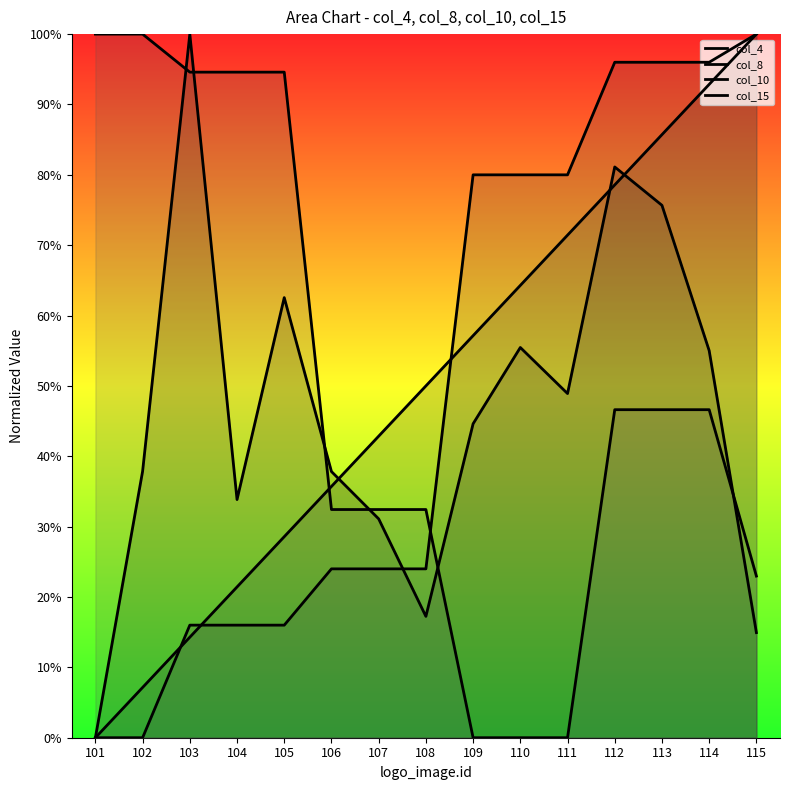

Does the chart display data point markers on the line(s)?

No